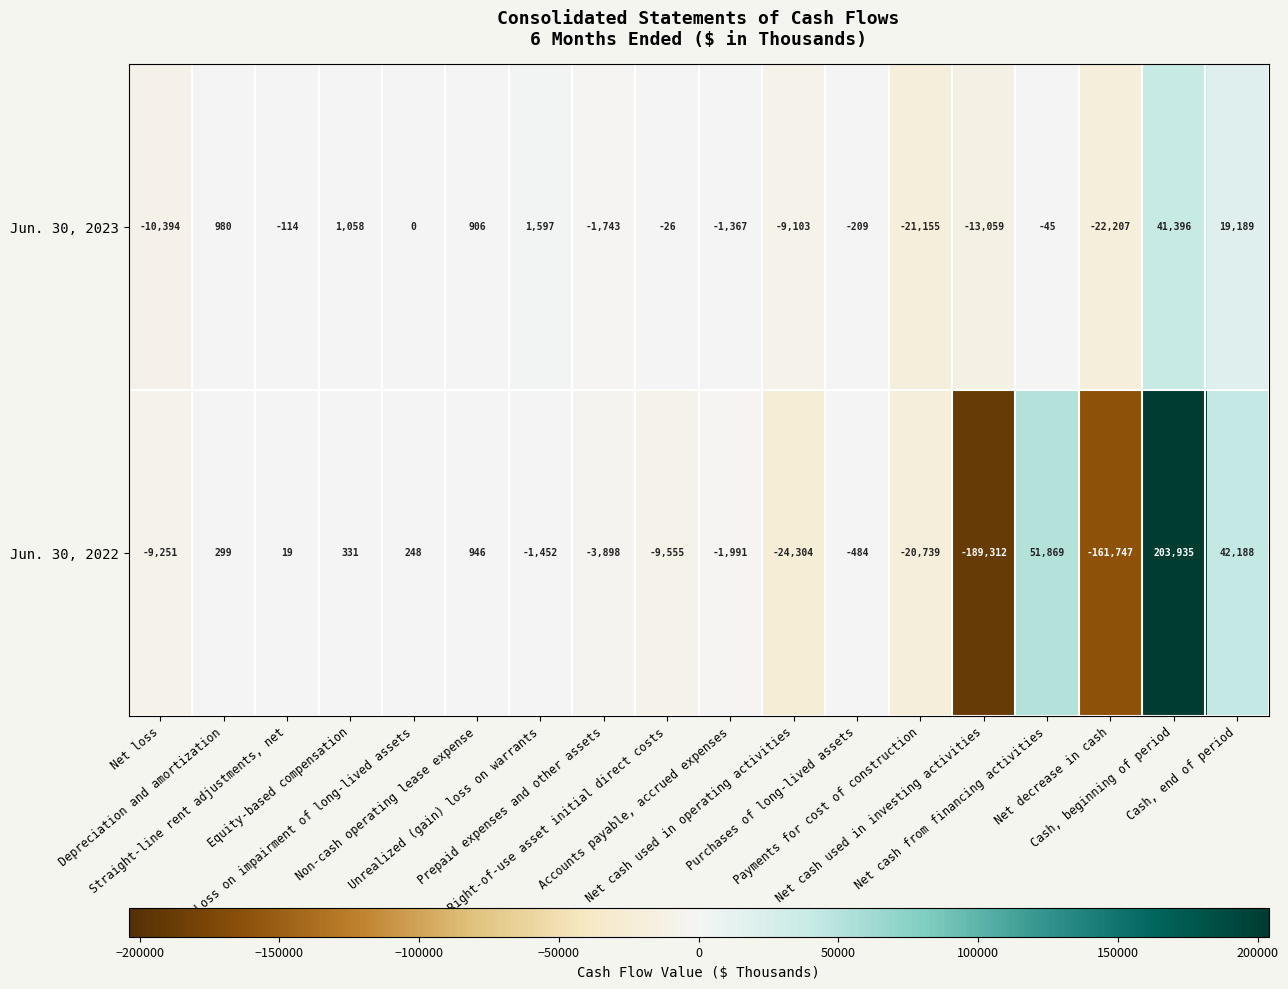

At which category does the chart reach its peak across all series?

Cash, beginning of period